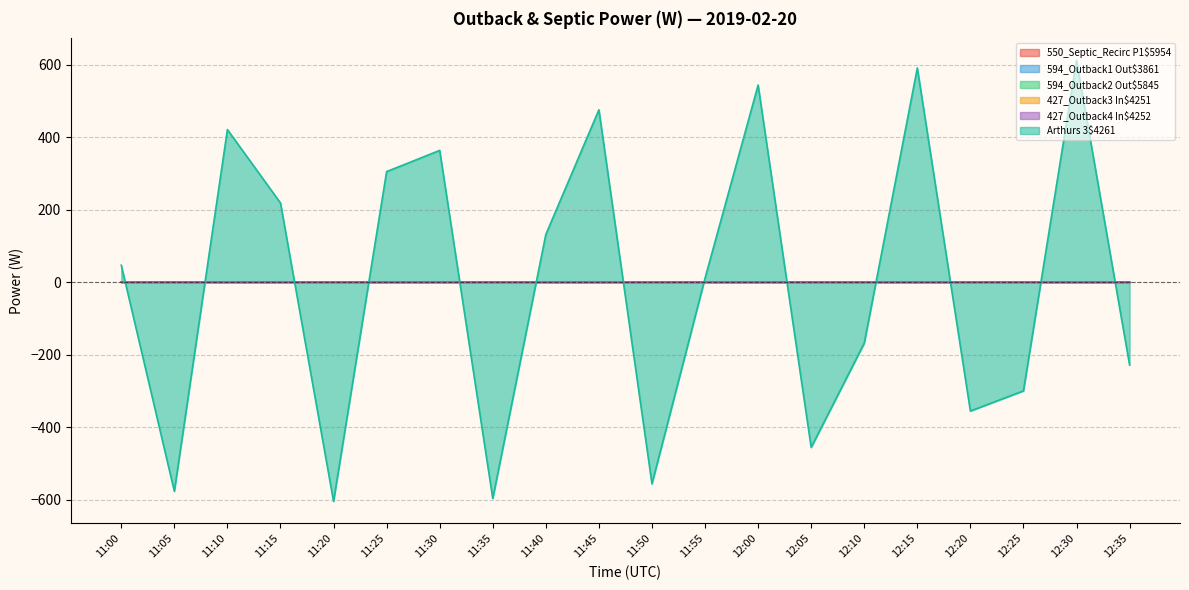

At 12:30, list the series in order from largest to smallest.

Arthurs 3$4261, 550_Septic_Recirc P1$5954, 594_Outback1 Out$3861, 594_Outback2 Out$5845, 427_Outback3 In$4251, 427_Outback4 In$4252